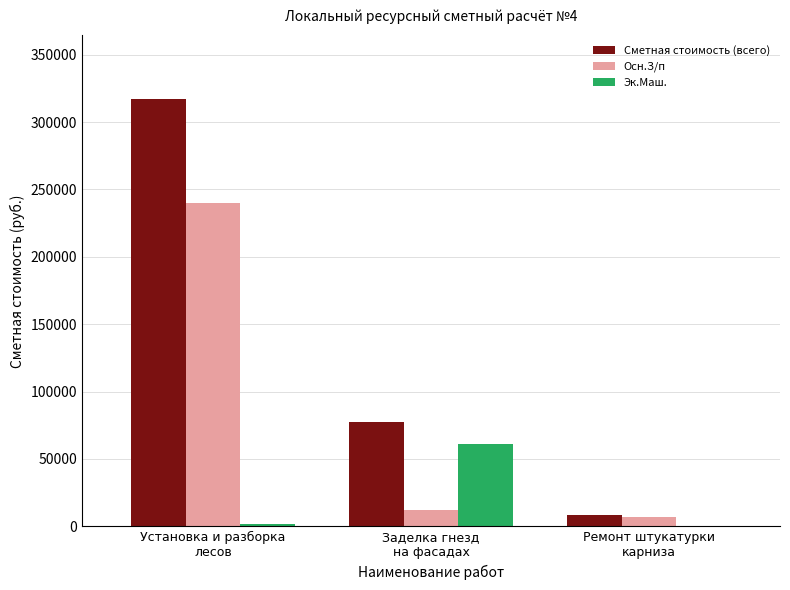

What is the sum of the Осн.З/п values at Установка и разборка
лесов and Ремонт штукатурки
карниза?

246981